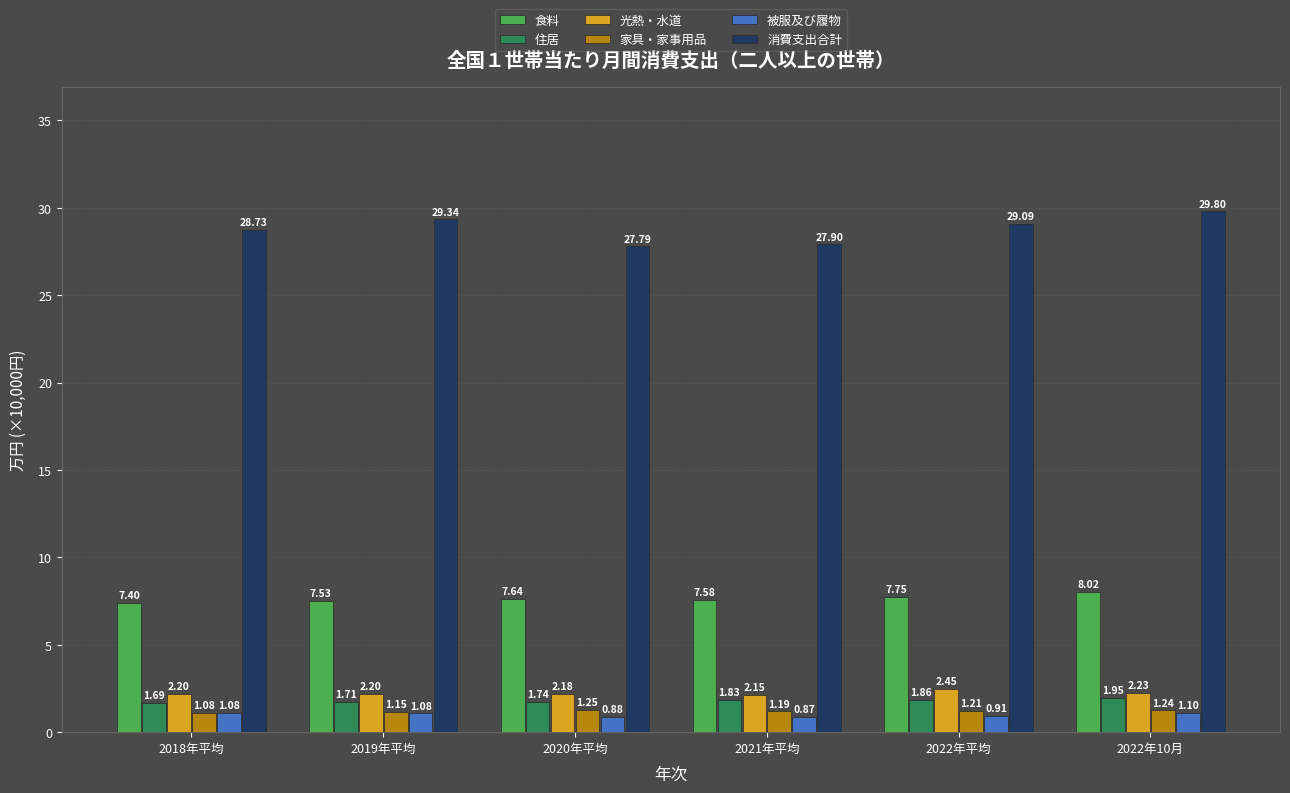

What is the sum of the 被服及び履物 values at 2021年平均 and 2022年10月?

2.0